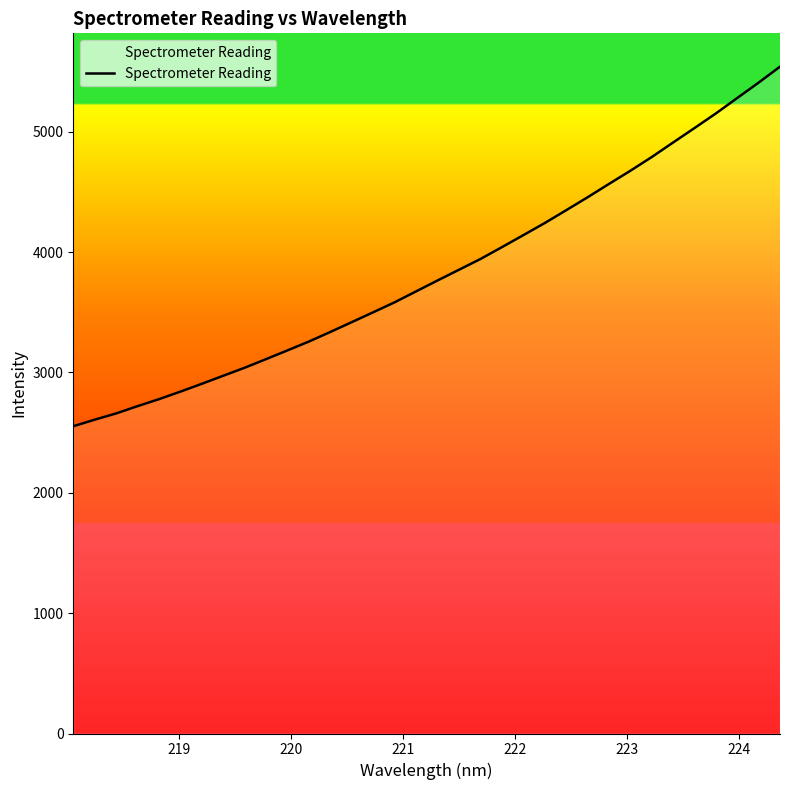

What is the difference between the maximum and minimum values?

2987.4